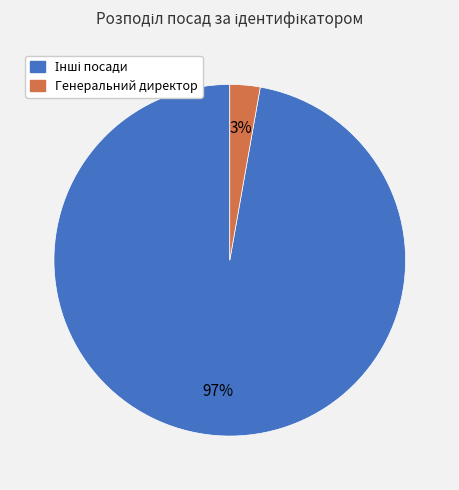

Which category has the smallest portion of the pie?

Генеральний директор